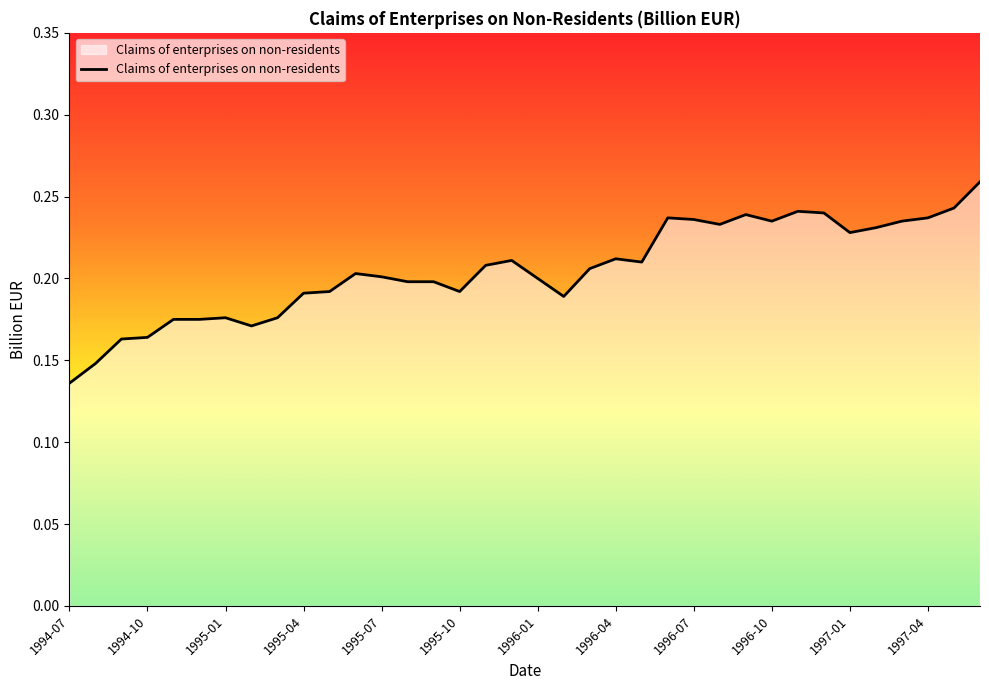

List the labels in order of value, largest first.

1997-06, 1997-05, 1996-11, 1996-12, 1996-09, 1996-06, 1997-04, 1996-07, 1996-10, 1997-03, 1996-08, 1997-02, 1997-01, 1996-04, 1995-12, 1996-05, 1995-11, 1996-03, 1995-06, 1995-07, 1996-01, 1995-08, 1995-09, 1995-05, 1995-10, 1995-04, 1996-02, 1995-01, 1995-03, 1994-11, 1994-12, 1995-02, 1994-10, 1994-09, 1994-08, 1994-07